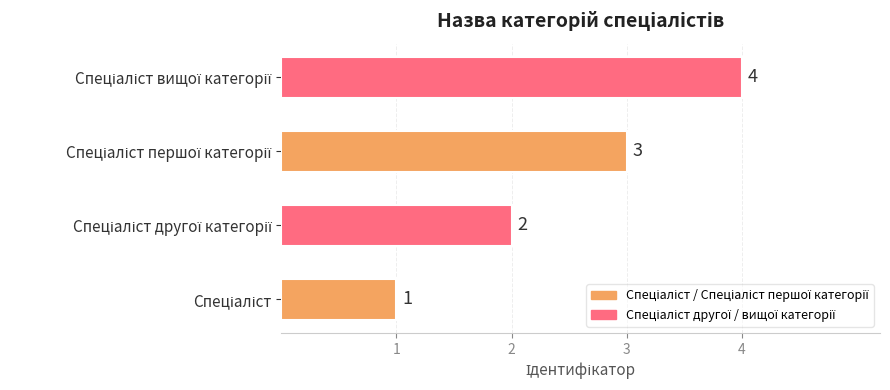

Are the bars grouped side by side (vs. stacked)?

No